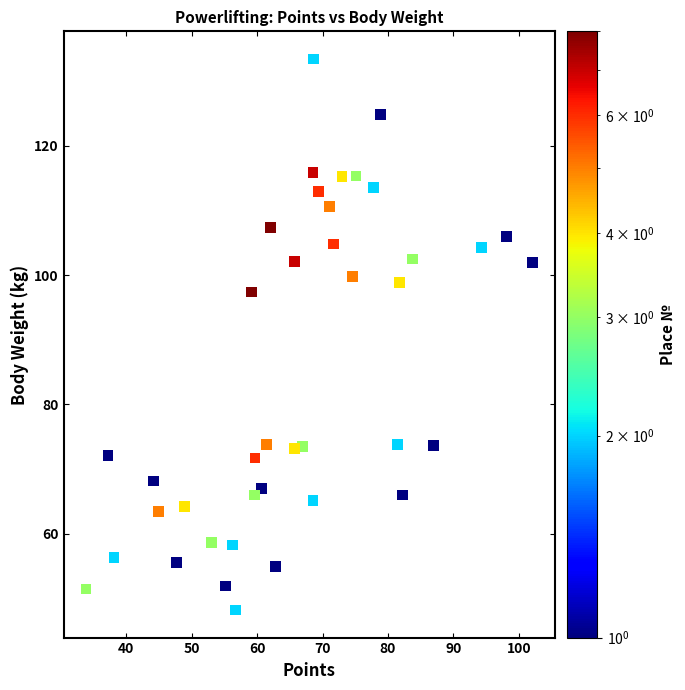

What Y value in the scatter plot is closest to 90?

97.4